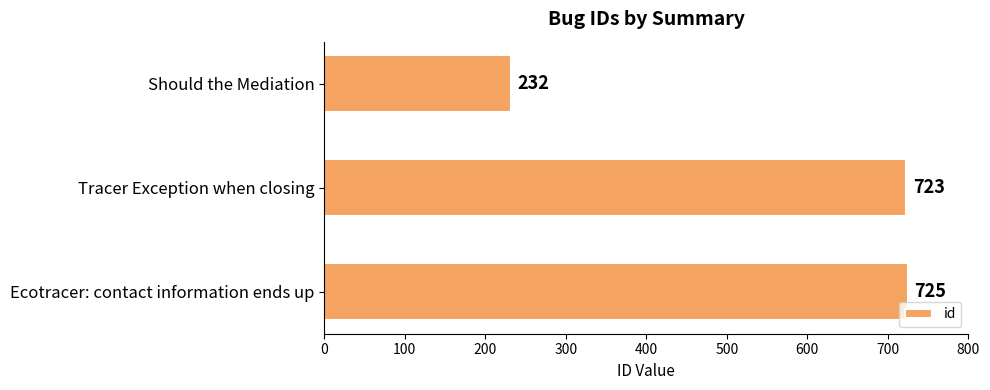

How many categories are shown in the chart?

3